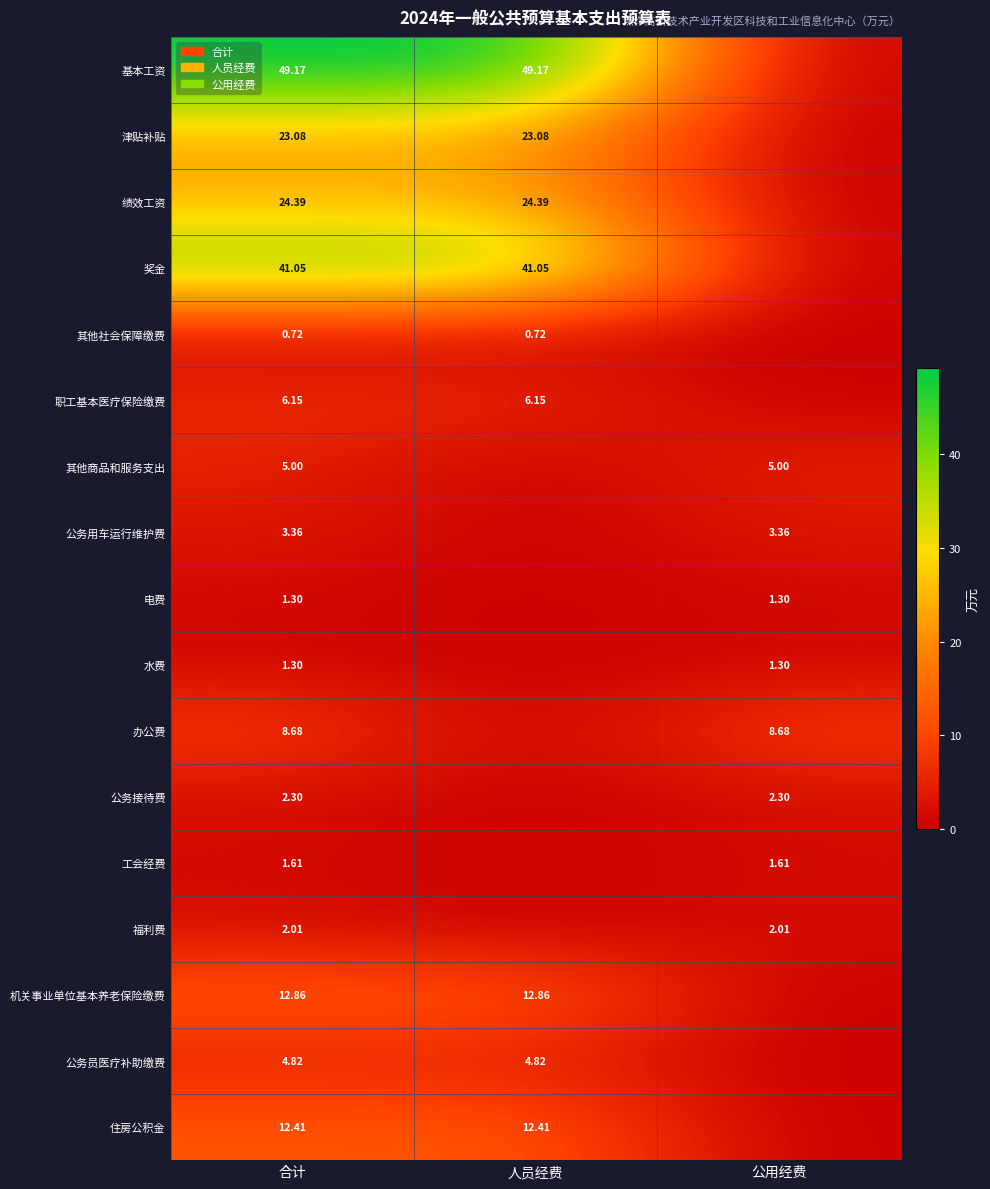

How many data points in 工会经费 are above 1?

2